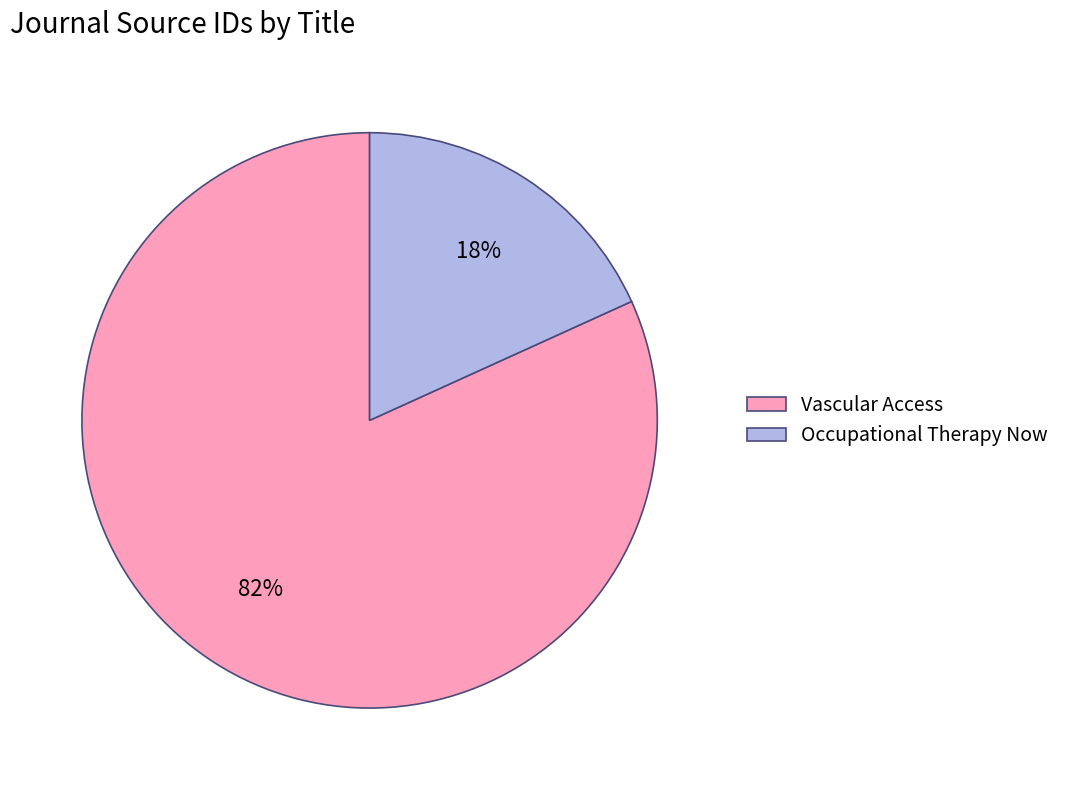

Do Vascular Access and Occupational Therapy Now together represent more than half of the pie?

Yes